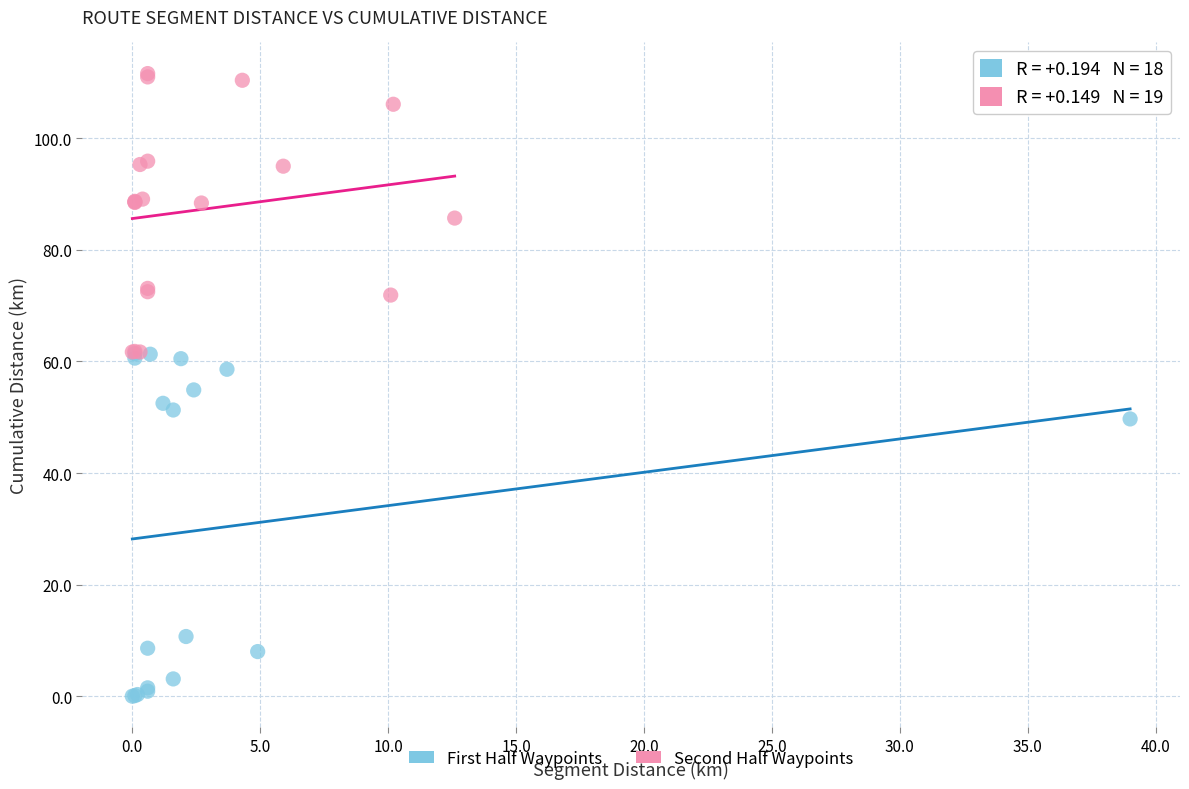

Which series contains the highest Y value?

Second Half Waypoints